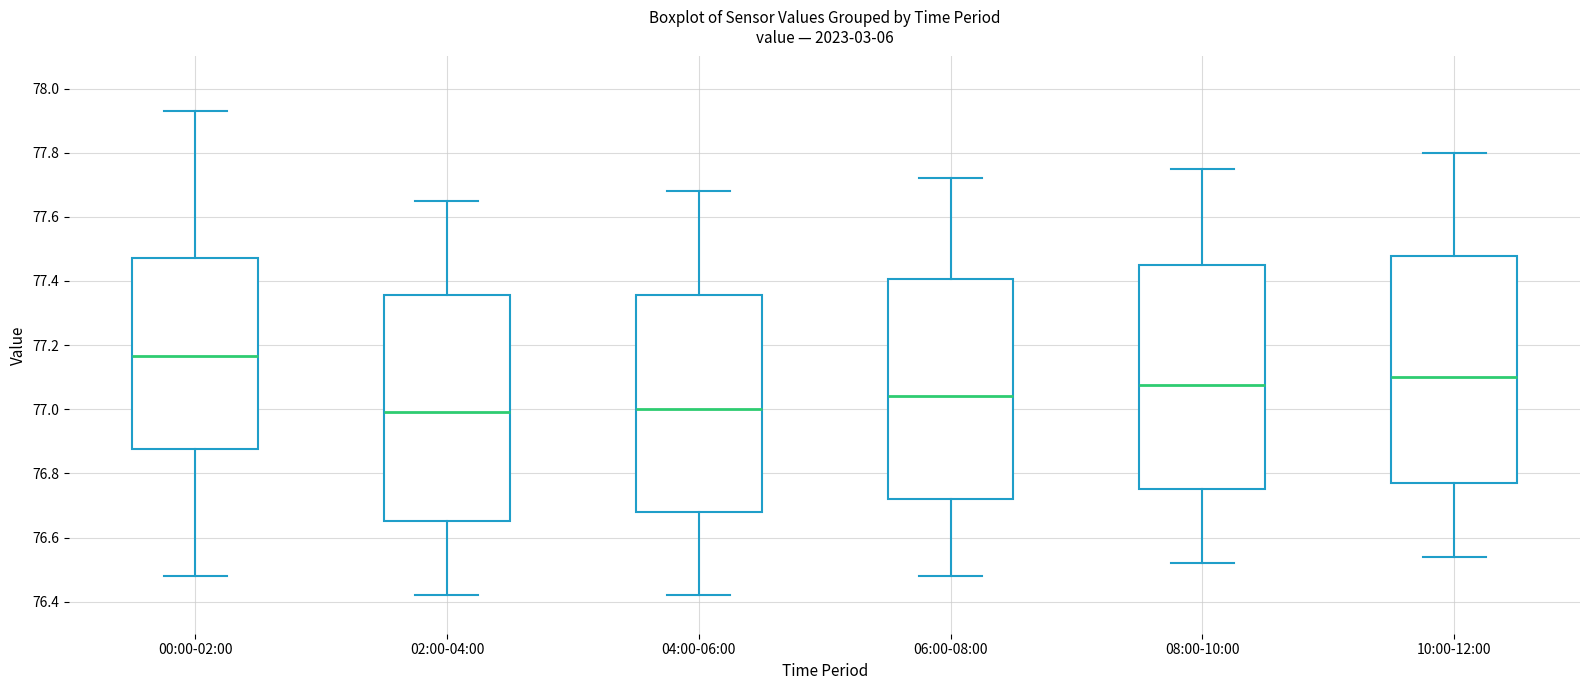

Reading left to right, transcribe this box plot: for each box, give where its median line is, the range the box spans, and where its two whiskers end, as read against the y-axis. The values are not printed on the chart, so give them approximately, as read against the axis.

00:00-02:00: median 77.16, box 76.88 to 77.48, whiskers 76.48 to 77.94
02:00-04:00: median 77.00, box 76.66 to 77.36, whiskers 76.42 to 77.66
04:00-06:00: median 77.00, box 76.68 to 77.36, whiskers 76.42 to 77.68
06:00-08:00: median 77.04, box 76.72 to 77.40, whiskers 76.48 to 77.72
08:00-10:00: median 77.08, box 76.76 to 77.46, whiskers 76.52 to 77.76
10:00-12:00: median 77.10, box 76.78 to 77.48, whiskers 76.54 to 77.80